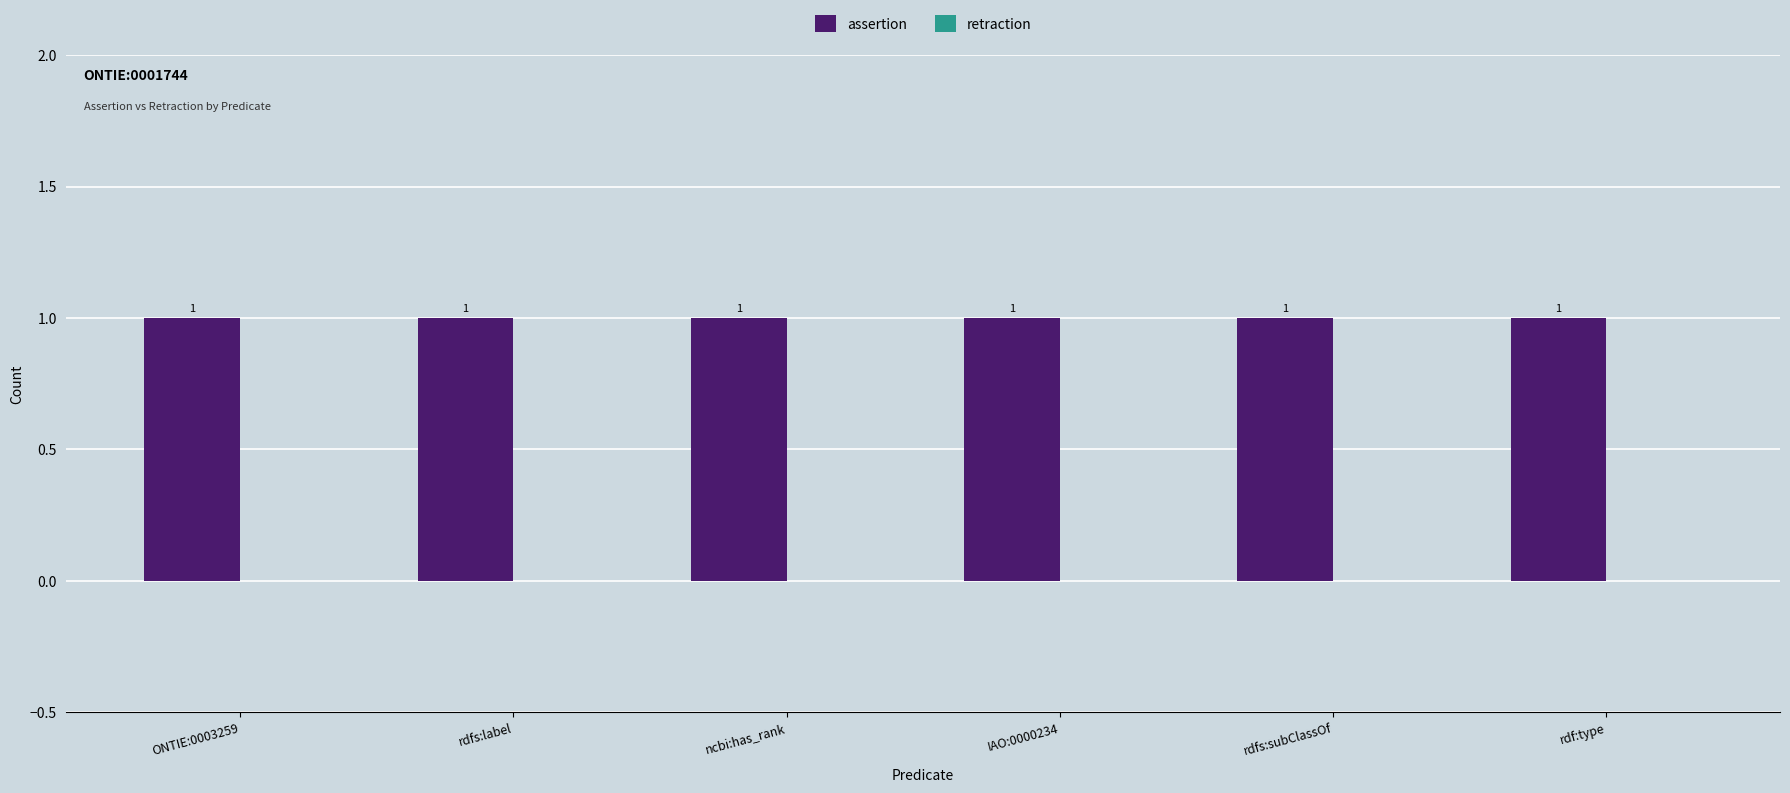

Reading right to left, transcribe all the data shown in this chart.

assertion: rdf:type=1	rdfs:subClassOf=1	IAO:0000234=1	ncbi:has_rank=1	rdfs:label=1	ONTIE:0003259=1
retraction: rdf:type=0	rdfs:subClassOf=0	IAO:0000234=0	ncbi:has_rank=0	rdfs:label=0	ONTIE:0003259=0